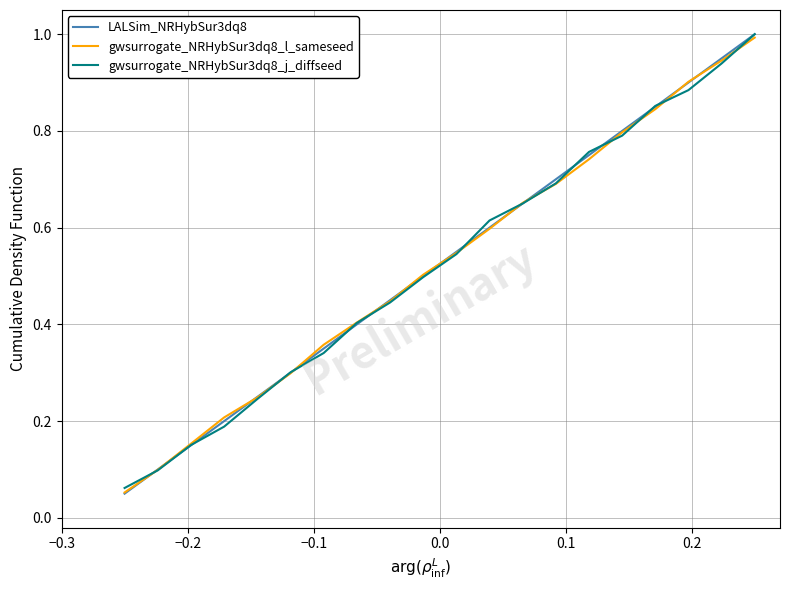

Does the chart display data point markers on the line(s)?

No